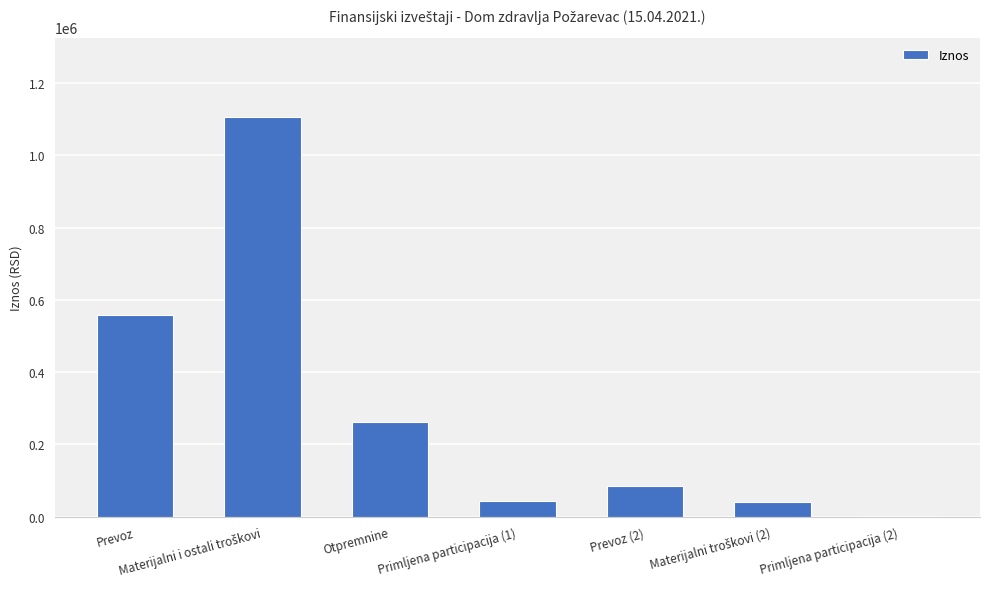

How many data points does each series have?

7